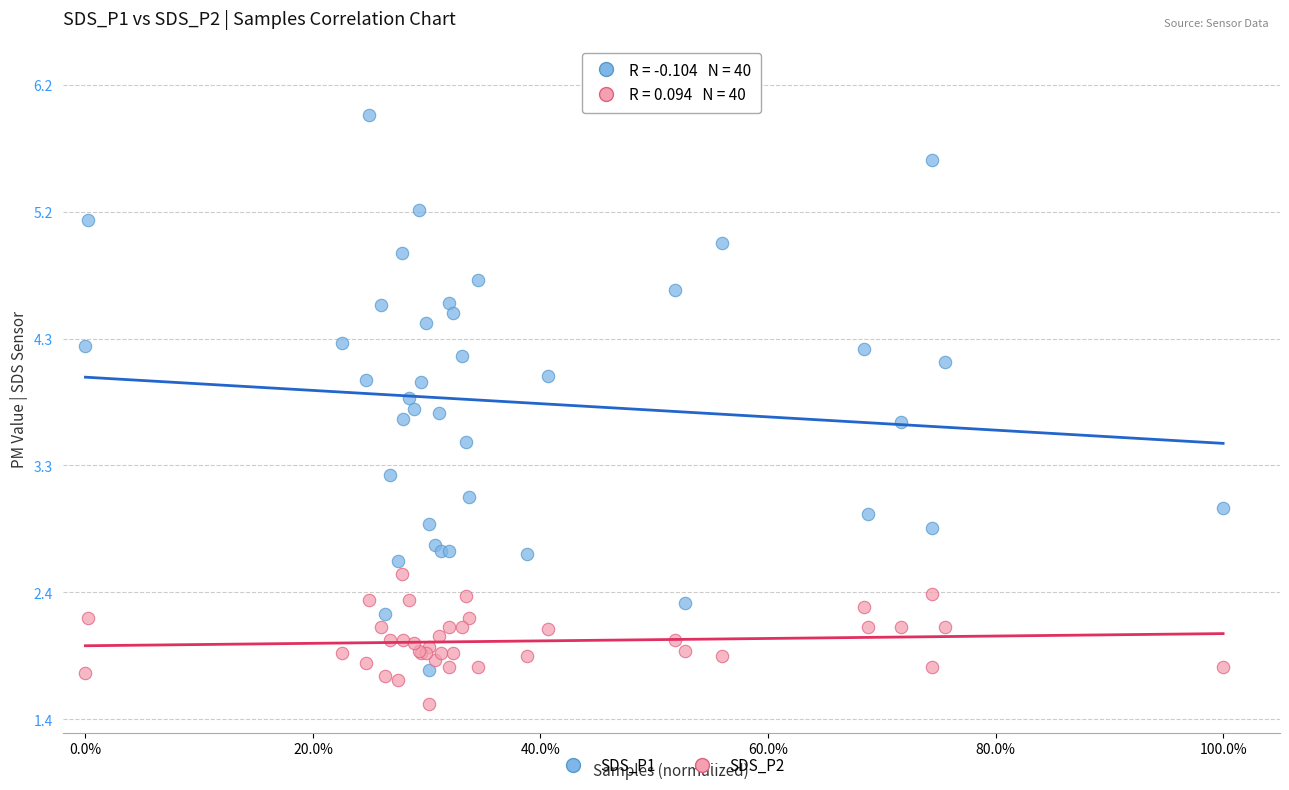

What is the X range (max minus min) for the scatter plot?

1.0